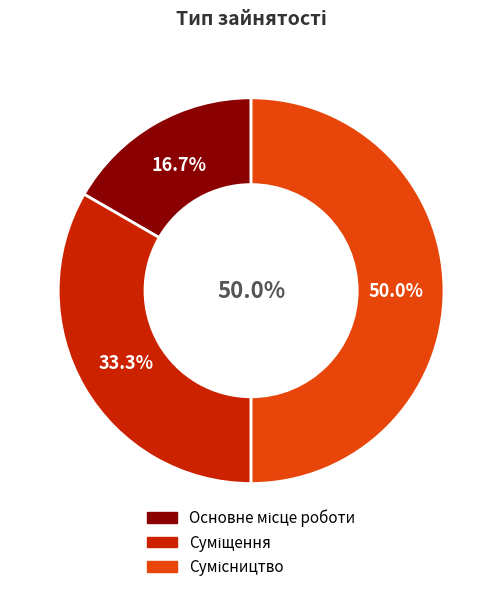

What is the ratio of the value at Суміщення to the value at Основне місце роботи?

2.0